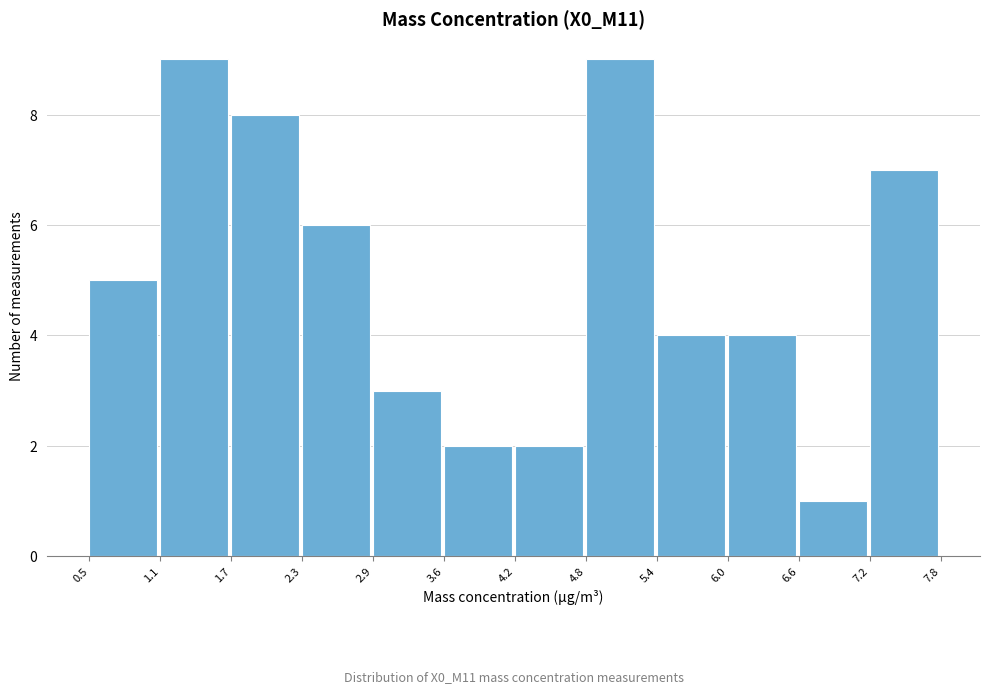

Reading left to right, list every bar in this chart as the range it spans on the x-axis followed by its height. The values are not printed on the chart, so give them approximately, as read against the axis.

0.5 to 1.1: 5
1.1 to 1.7: 9
1.7 to 2.3: 8
2.3 to 2.9: 6
2.9 to 3.6: 3
3.6 to 4.2: 2
4.2 to 4.8: 2
4.8 to 5.4: 9
5.4 to 6.0: 4
6.0 to 6.6: 4
6.6 to 7.2: 1
7.2 to 7.8: 7